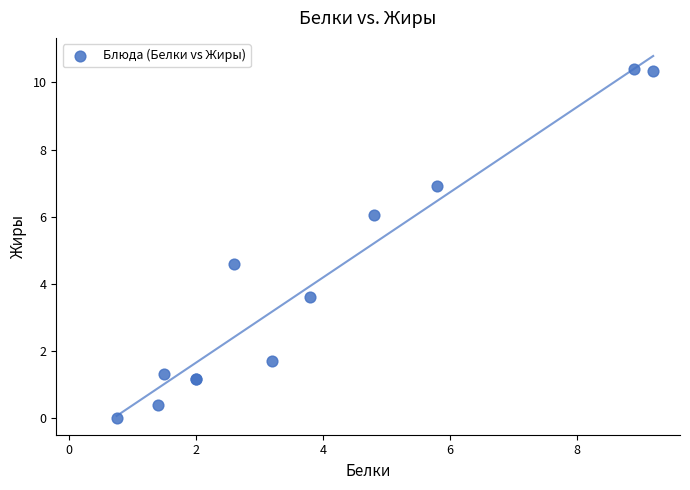

What Y value in the scatter plot is closest to 5?

4.6